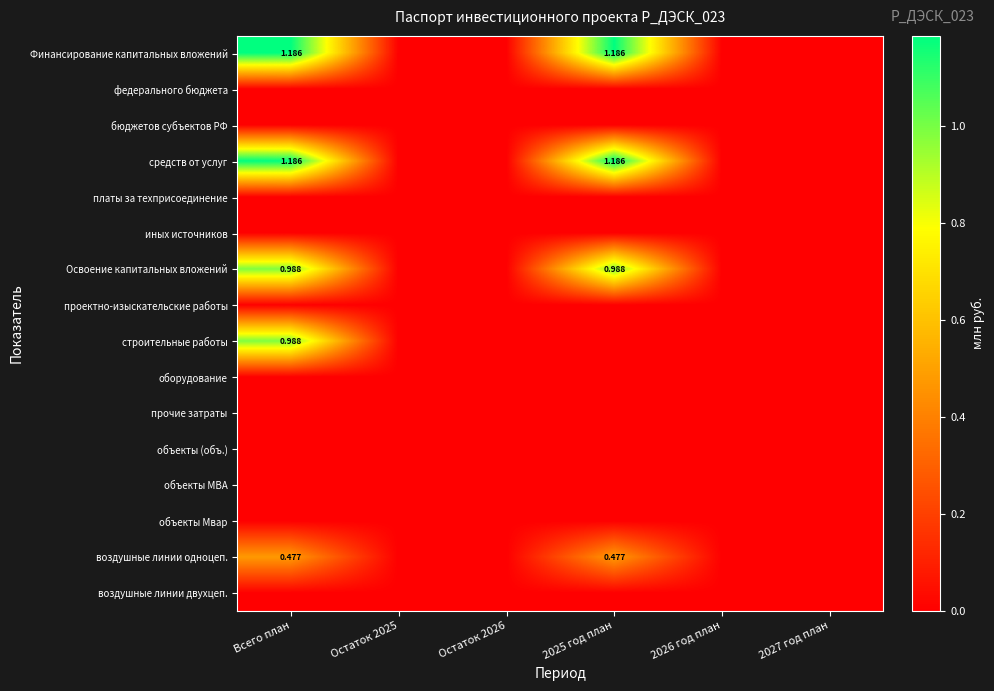

Which series has the largest total across all categories?

Финансирование капитальных вложений